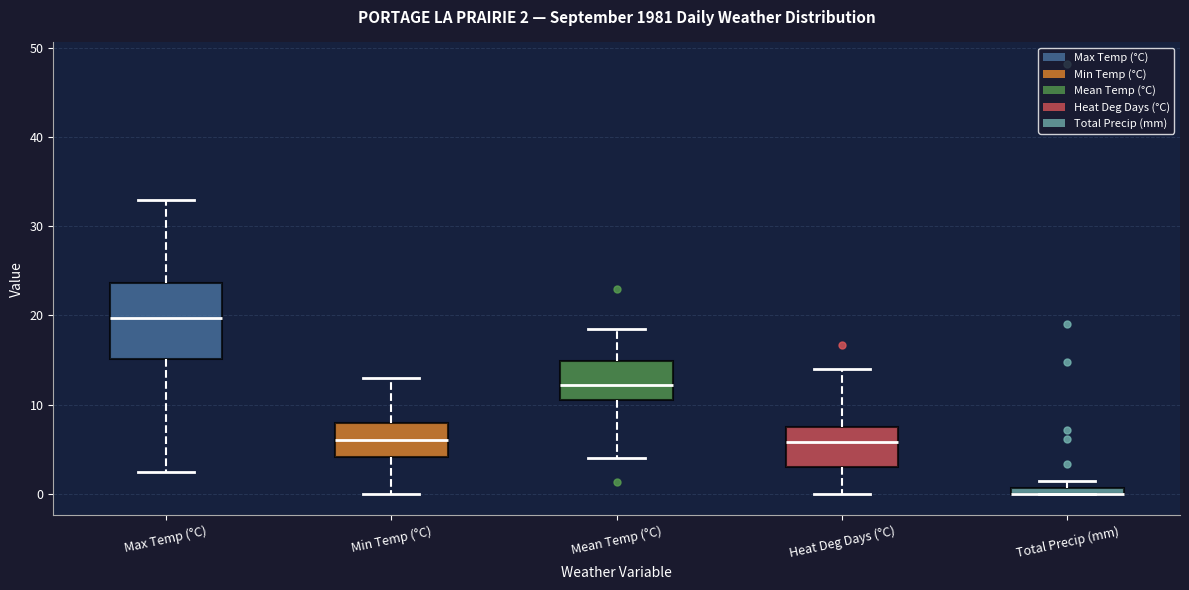

Which box is the tallest, from its lower edge to its upper edge?

Max Temp (°C)